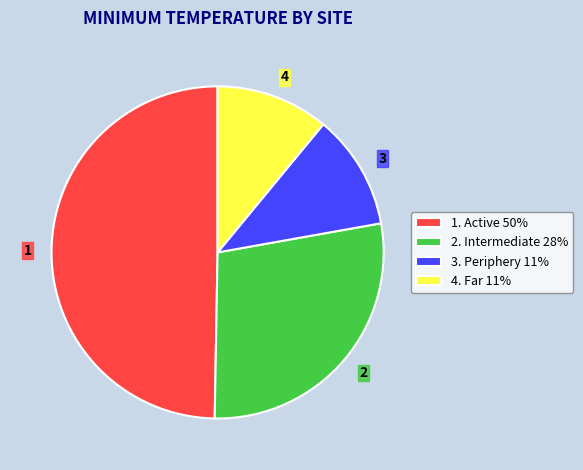

How many segments does this pie chart have?

4